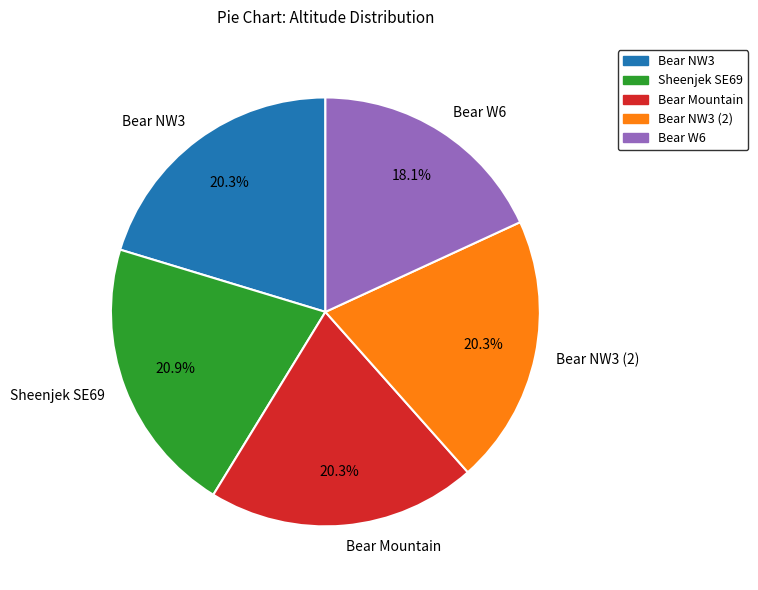

What is the smallest slice in the pie chart?

Bear W6